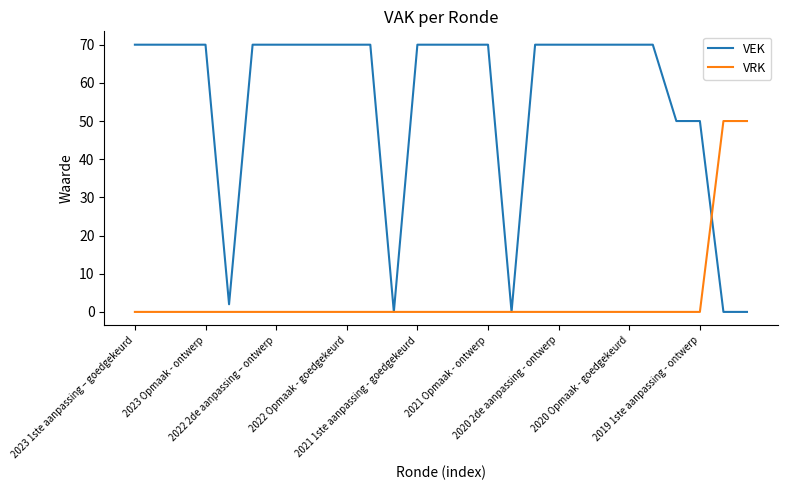

What is the maximum value for VRK?

50